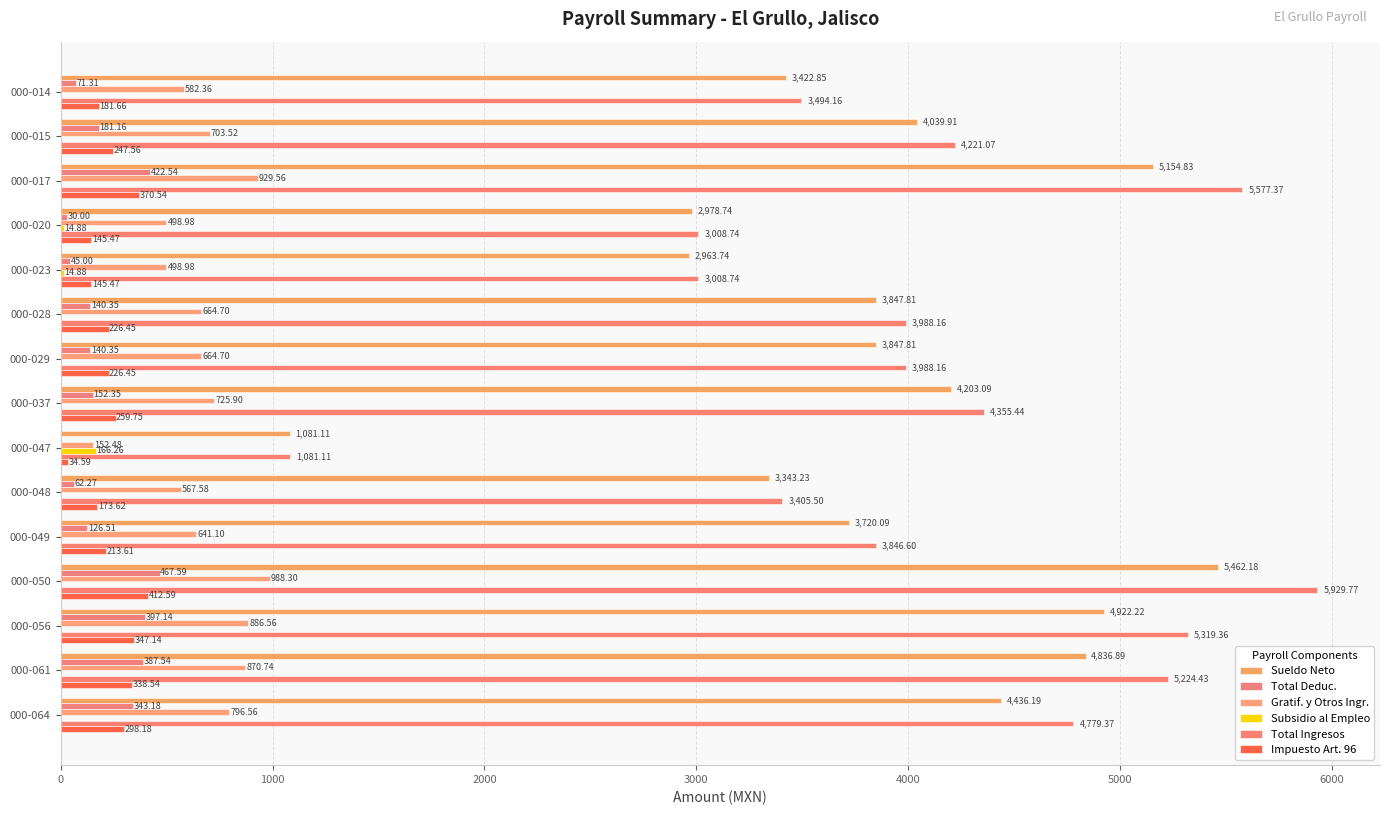

Which series has the largest total across all categories?

Total Ingresos